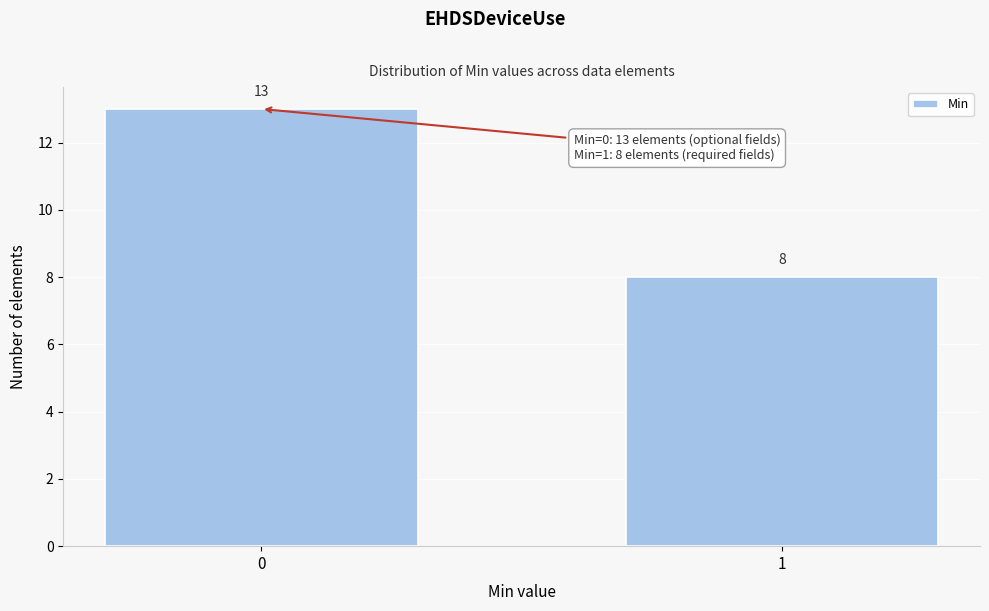

Reading left to right, transcribe all the data shown in this chart.

13	8